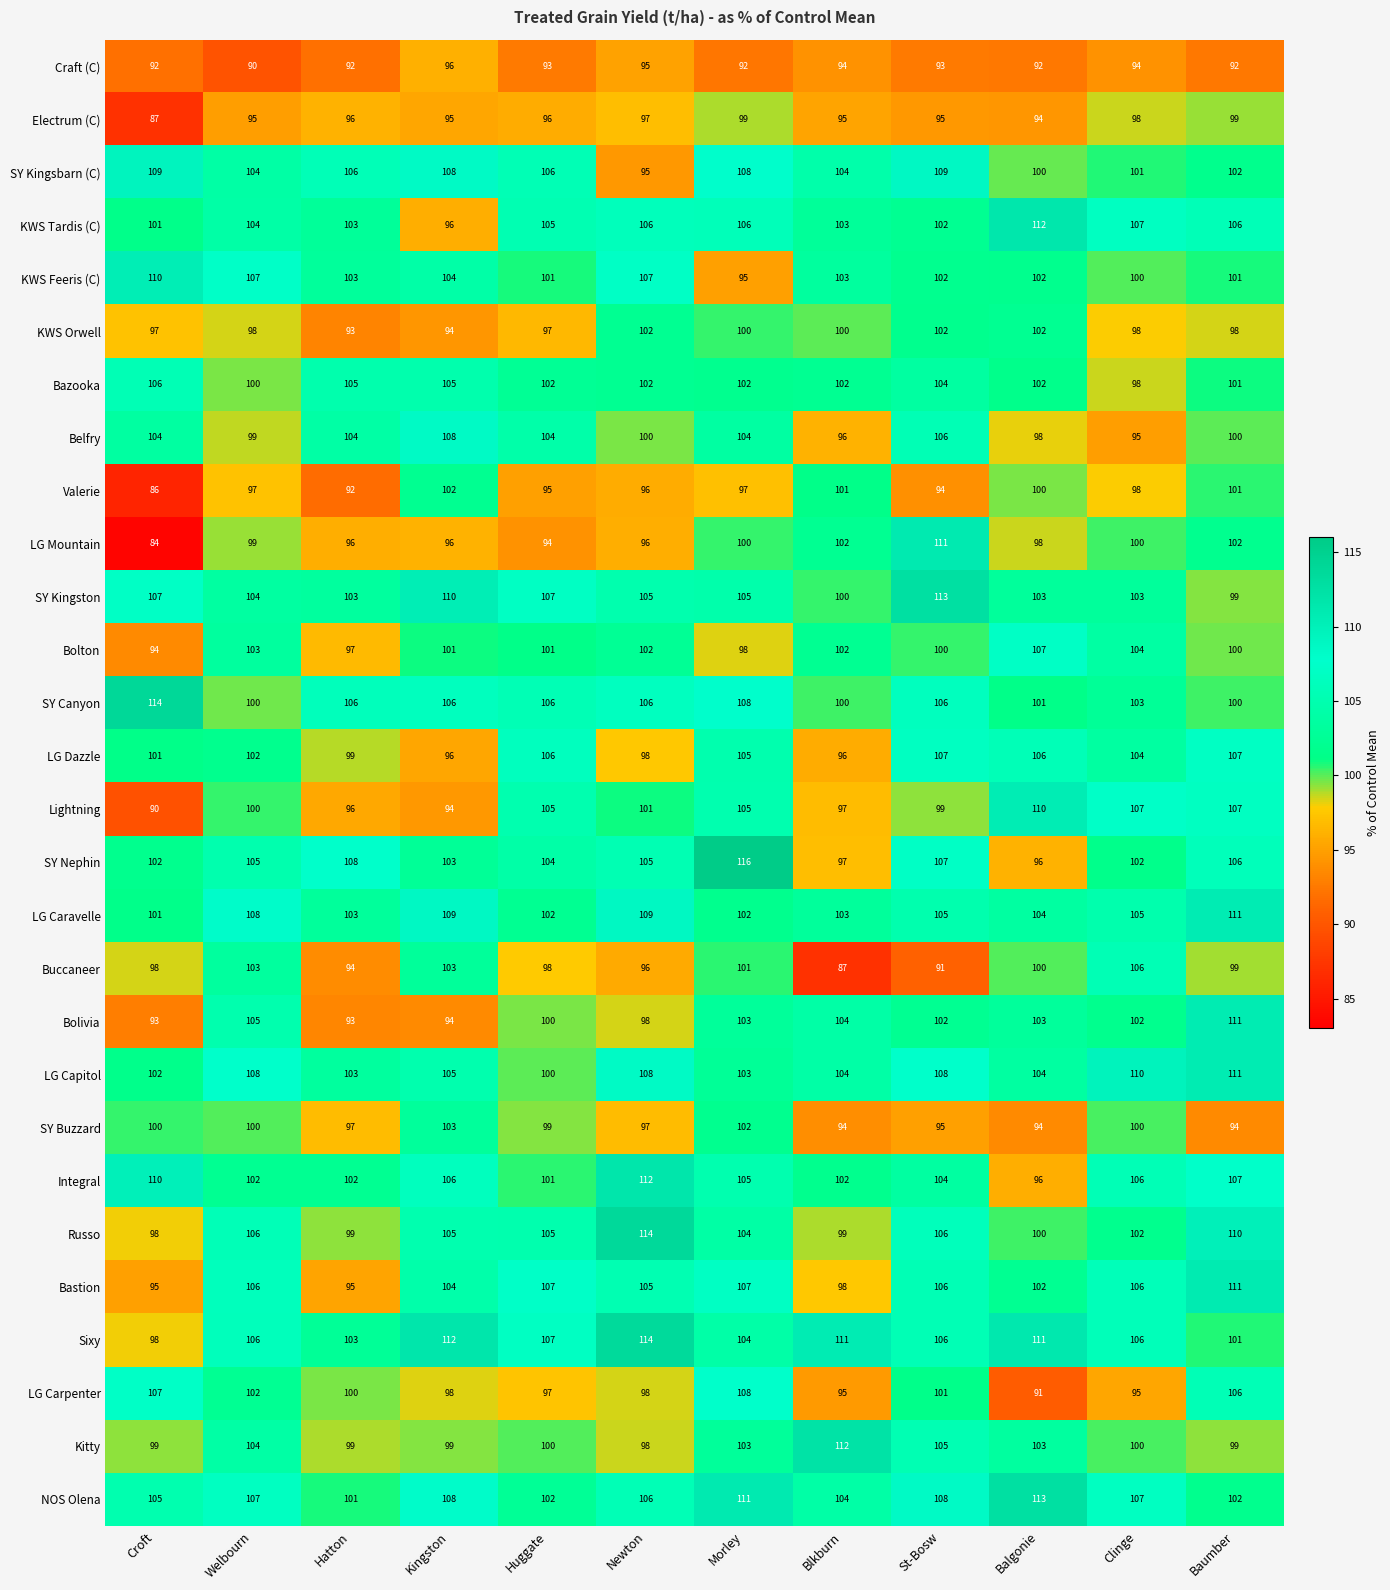

The SY Buzzard series shows 52 at Balgonie. True or false?

False